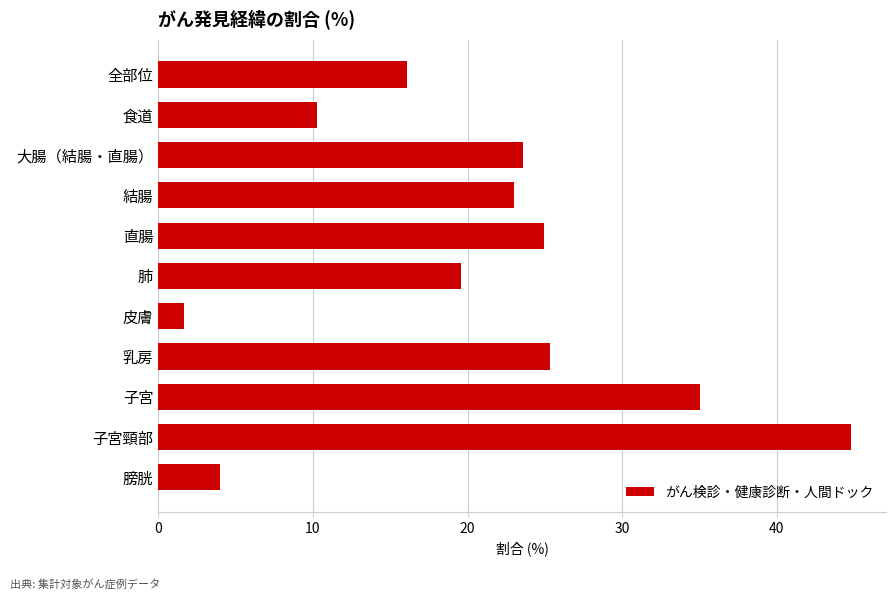

The value at 食道 is 10.3. True or false?

True